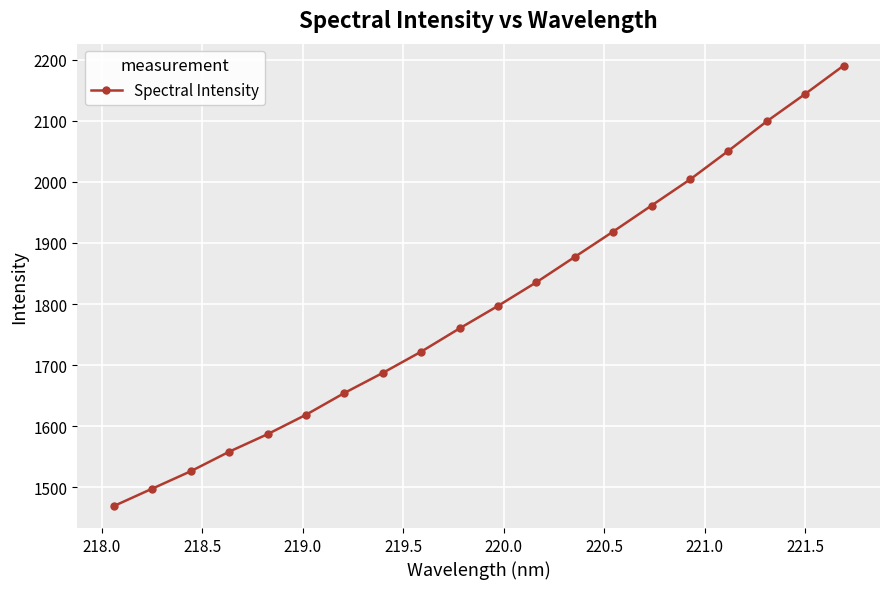

What is the value of the 13th point from the left?

1877.2